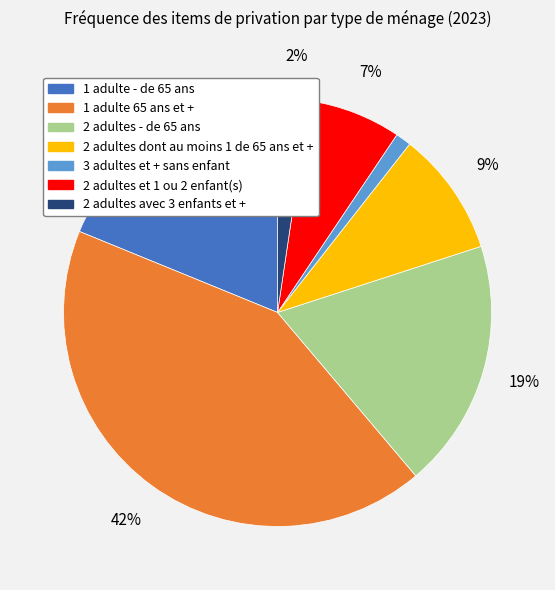

Is there a majority slice in this chart?

No